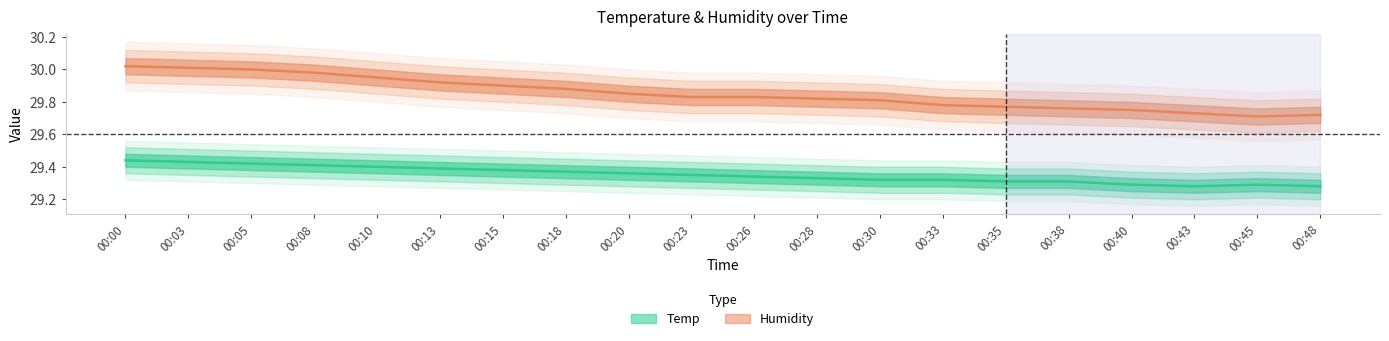

What is the spread (max minus min) of values at 00:43?

0.4